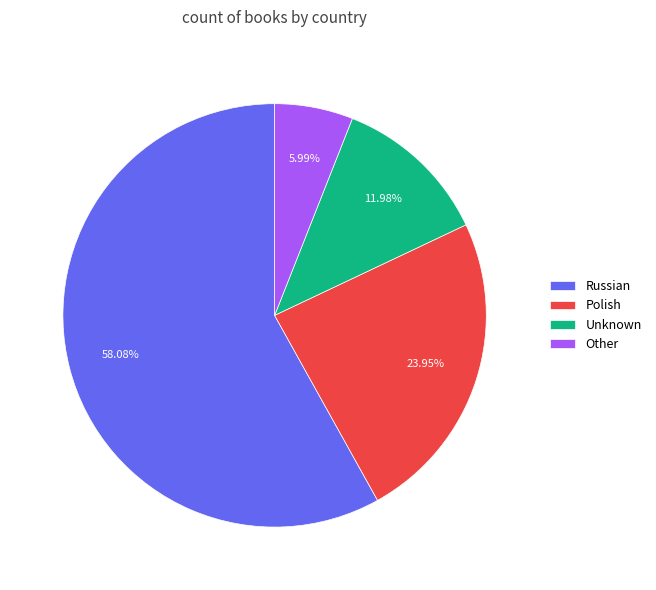

Rank the categories by value from highest to lowest.

Russian, Polish, Unknown, Other